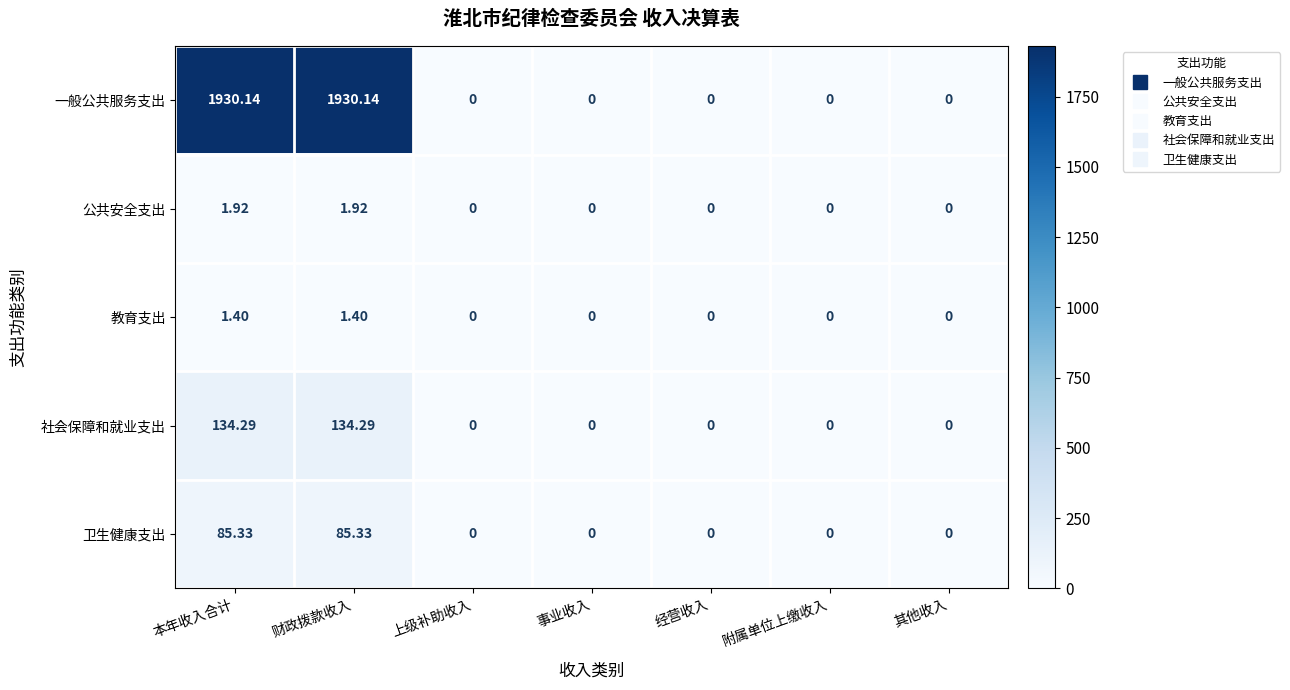

Is the value of 公共安全支出 at 事业收入 greater than the value of 社会保障和就业支出 at 财政拨款收入?

No